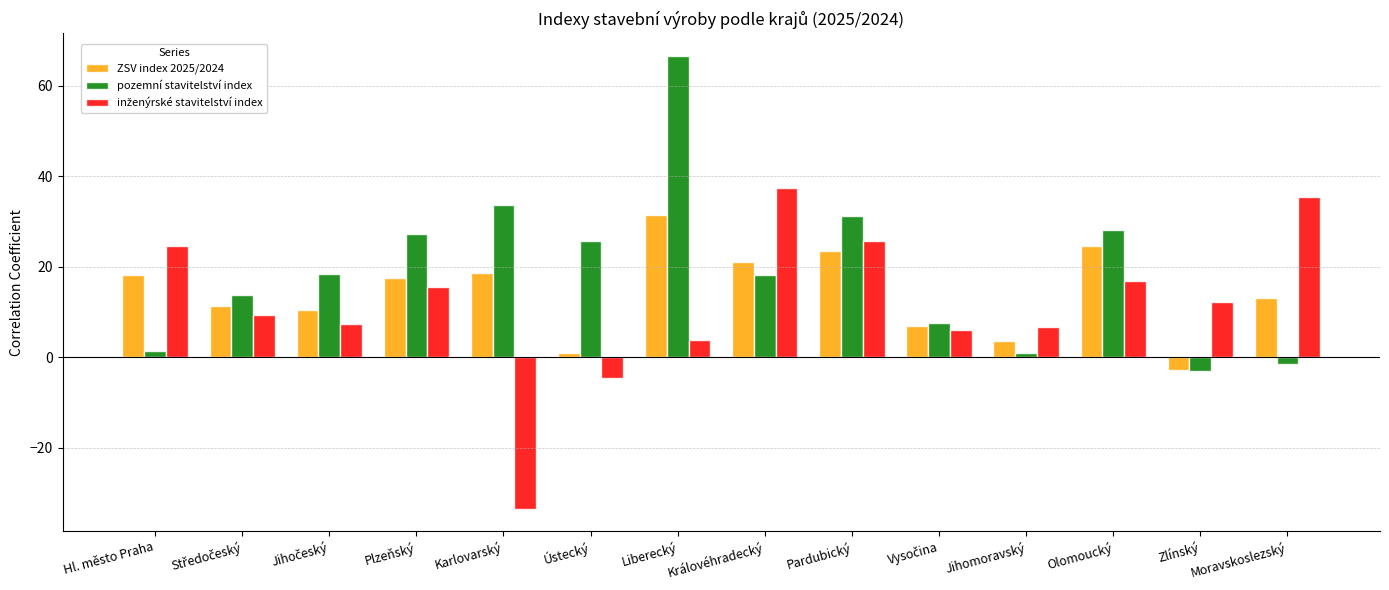

Where is pozemní stavitelství index nearest to the value 31?

Pardubický